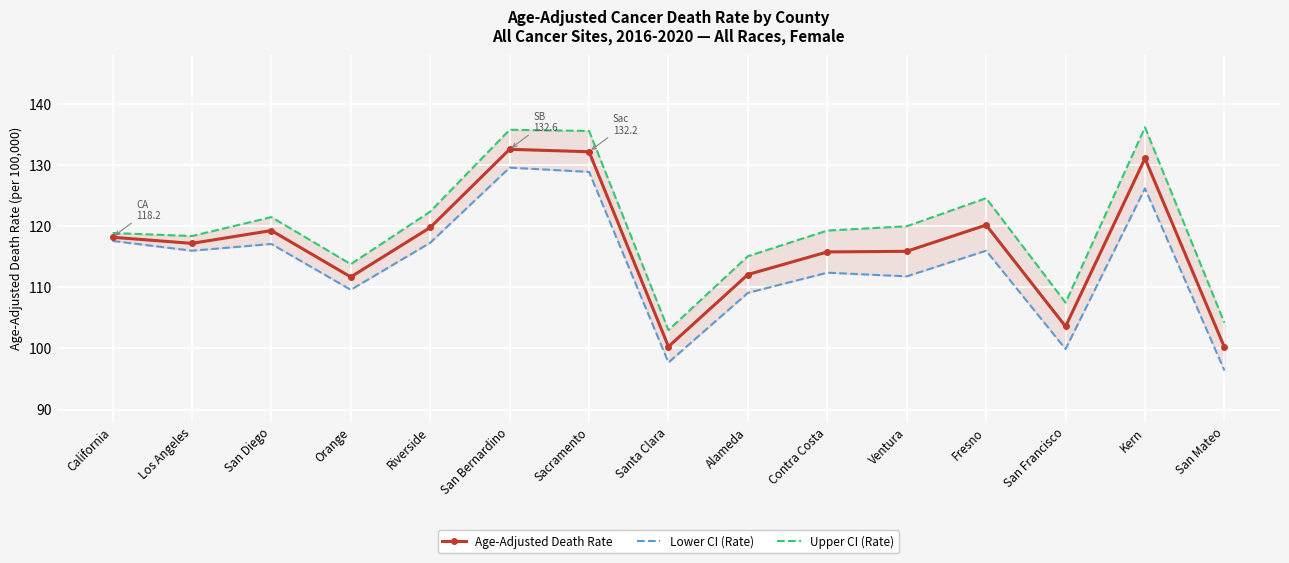

How many lines are shown in the chart?

3